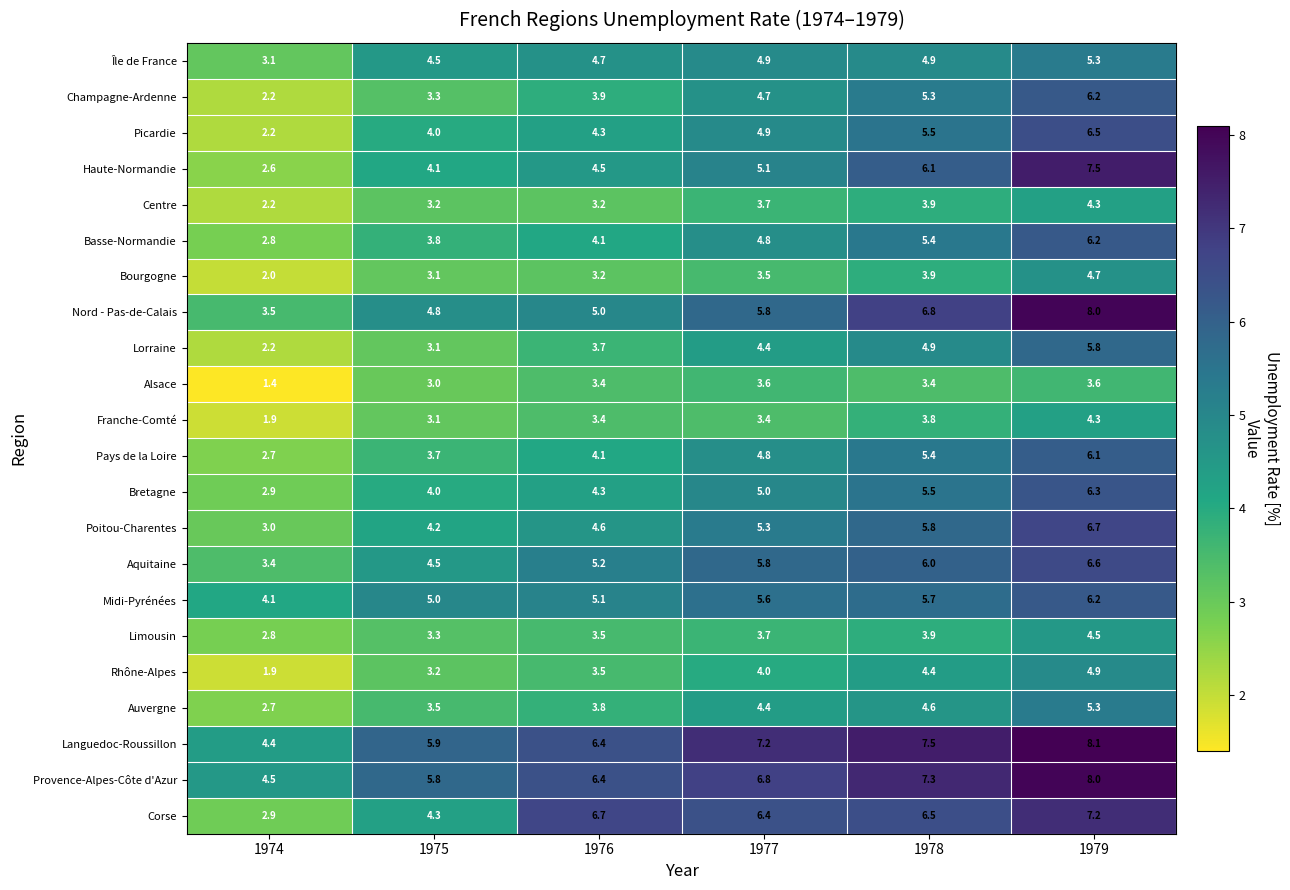

What is the total value across all series at 1978?

116.5